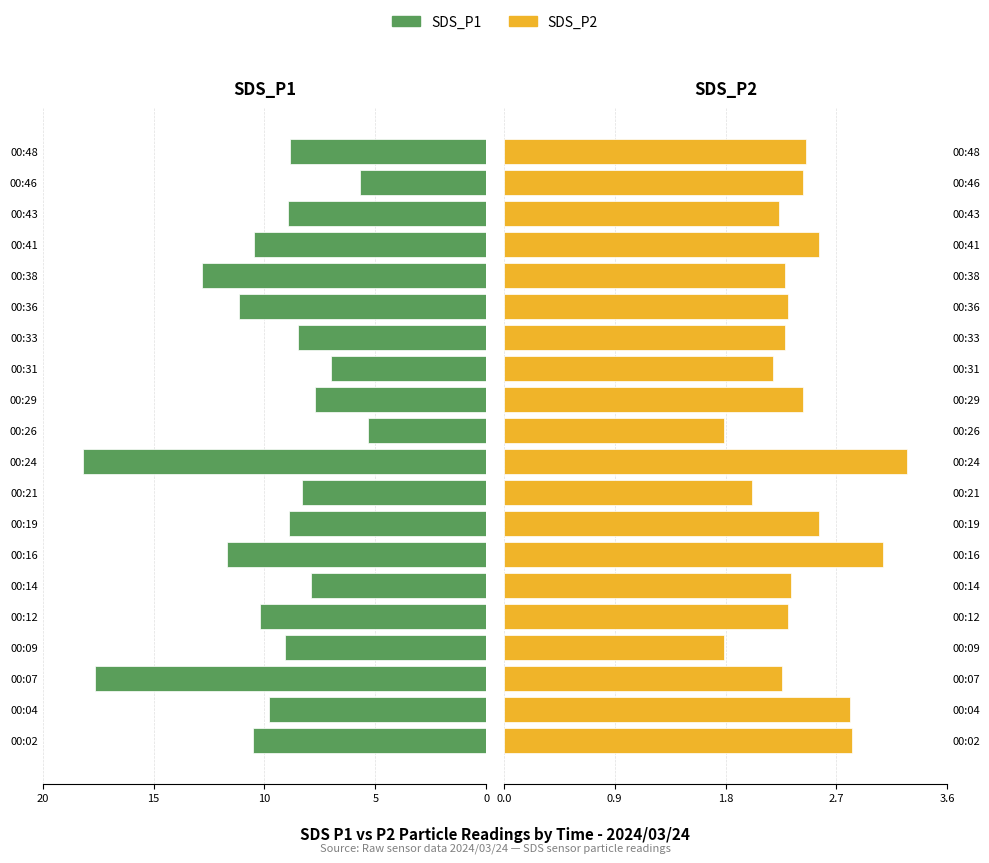

List the series in order of their peak value, lowest first.

SDS_P2, SDS_P1